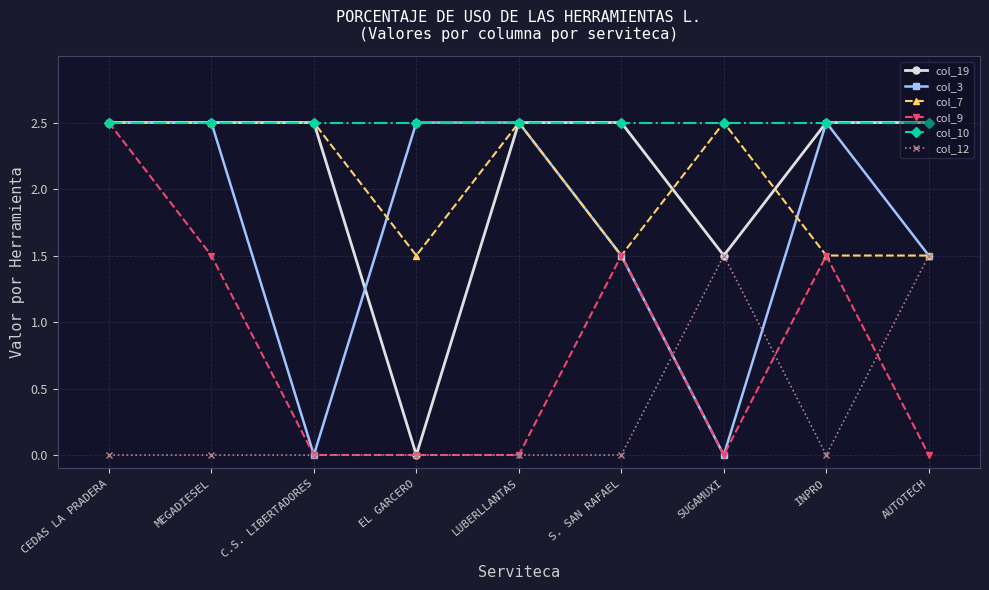

At which category does col_3 reach its first local valley?

C.S. LIBERTADORES